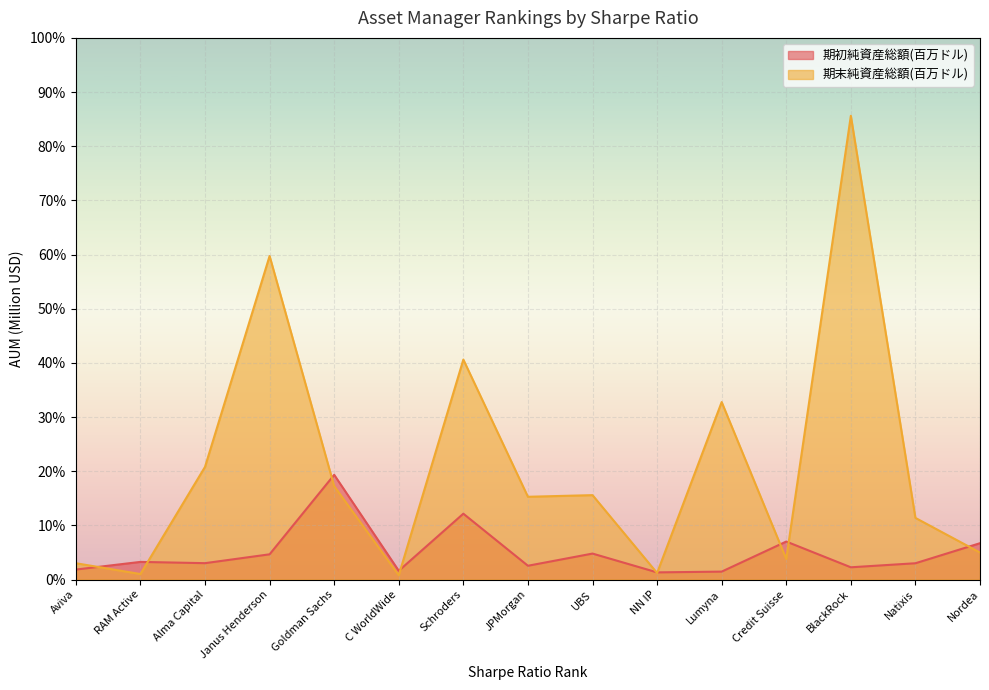

Where is the first local maximum for 期初純資産総額(百万ドル)?

RAM Active